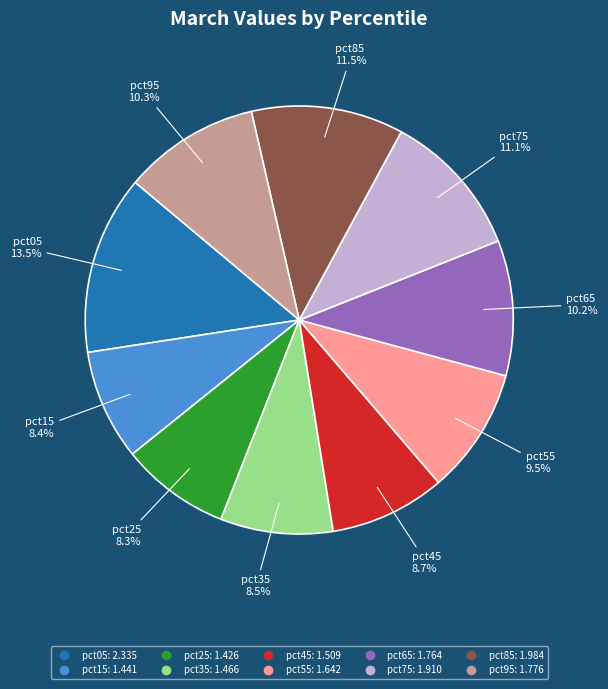

What is the total percentage of pct35 and pct75?

19.6%